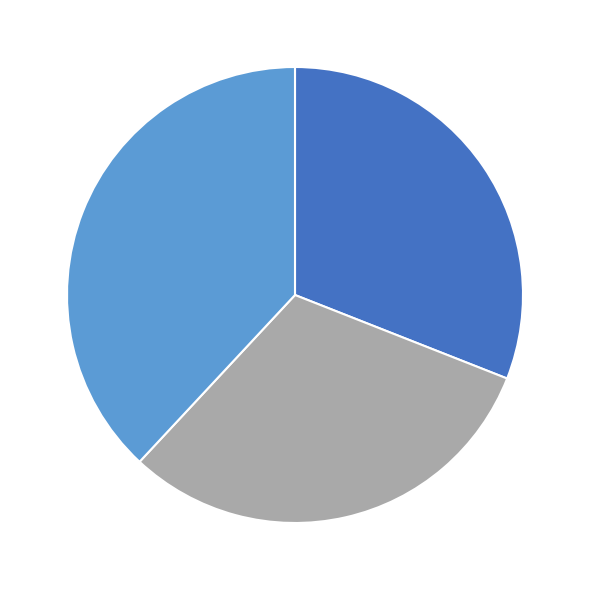

How many segments does this pie chart have?

3